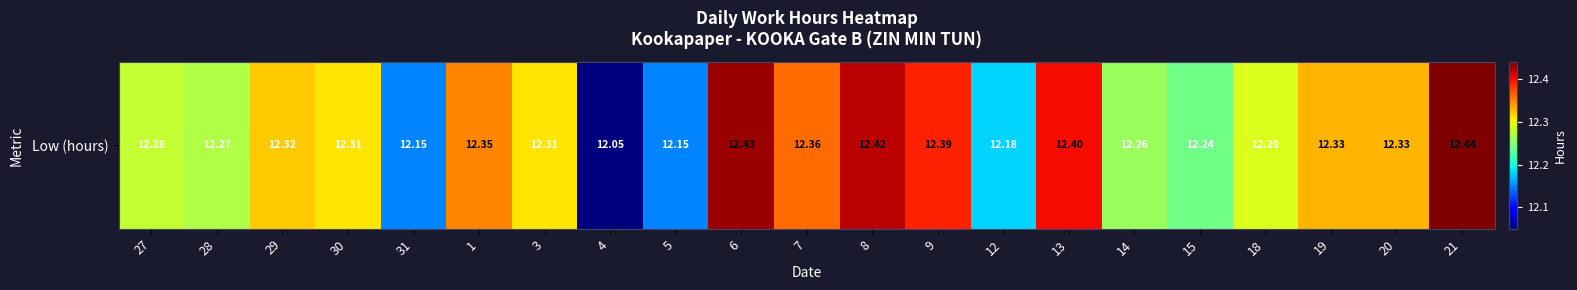

What is the approximate value at 15?

12.2